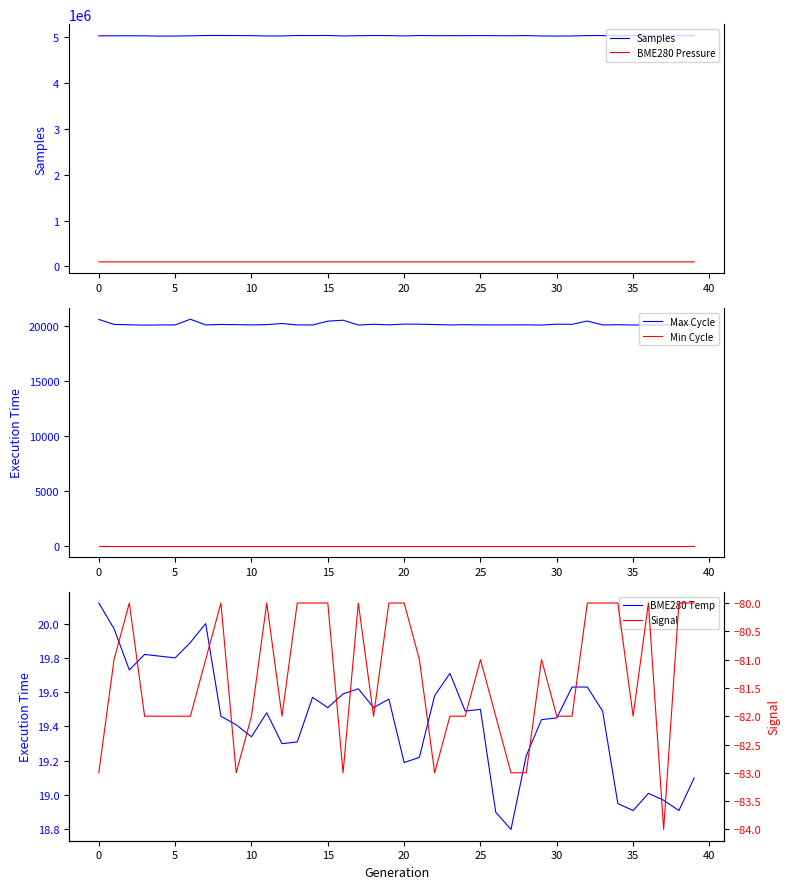

What is the sum of the Max Cycle values at 5 and 10?

40118